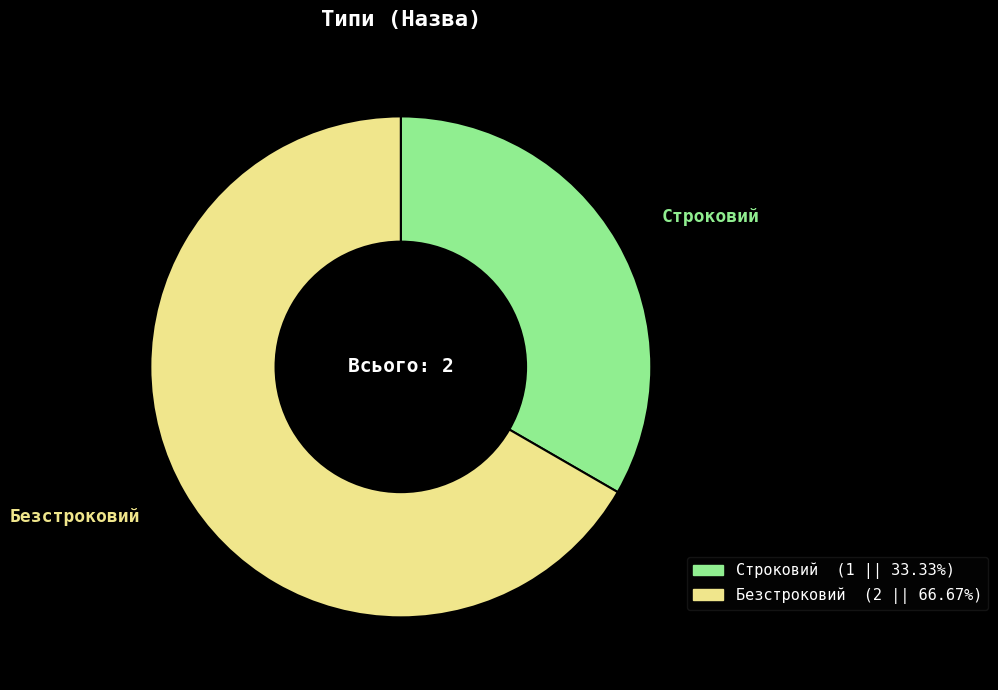

What is the majority slice?

Безстроковий